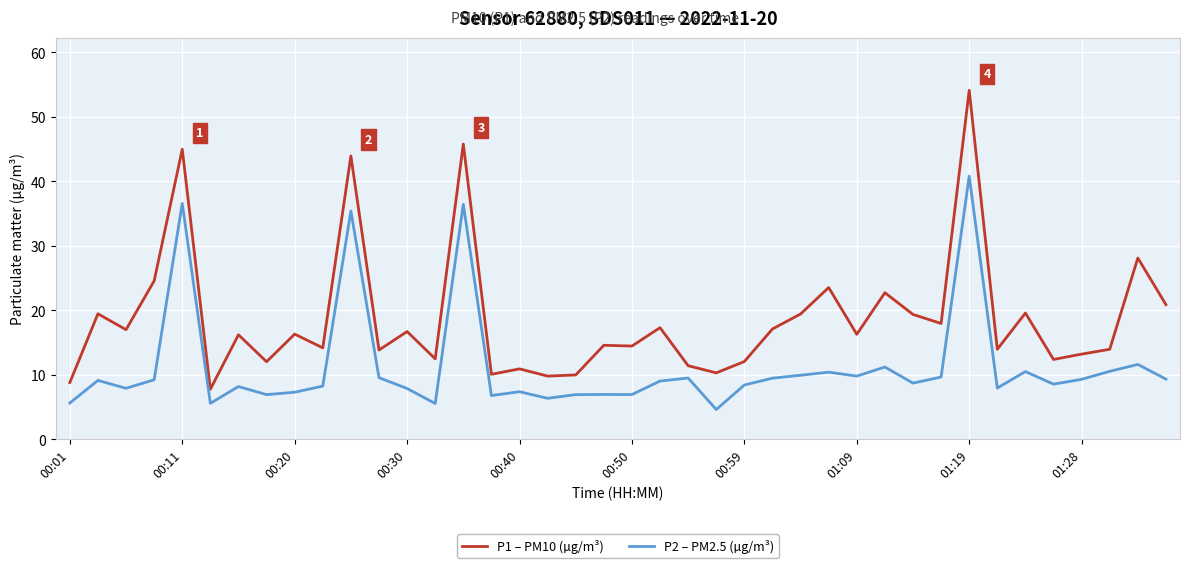

What is the minimum value for P1 – PM10 (µg/m³)?

7.8